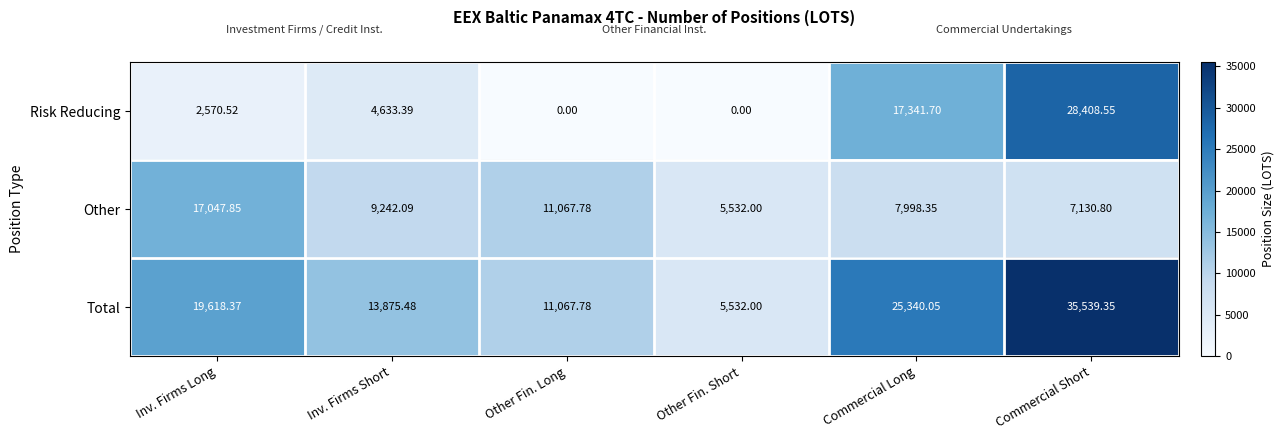

Which category has the highest value across all series?

Commercial Short